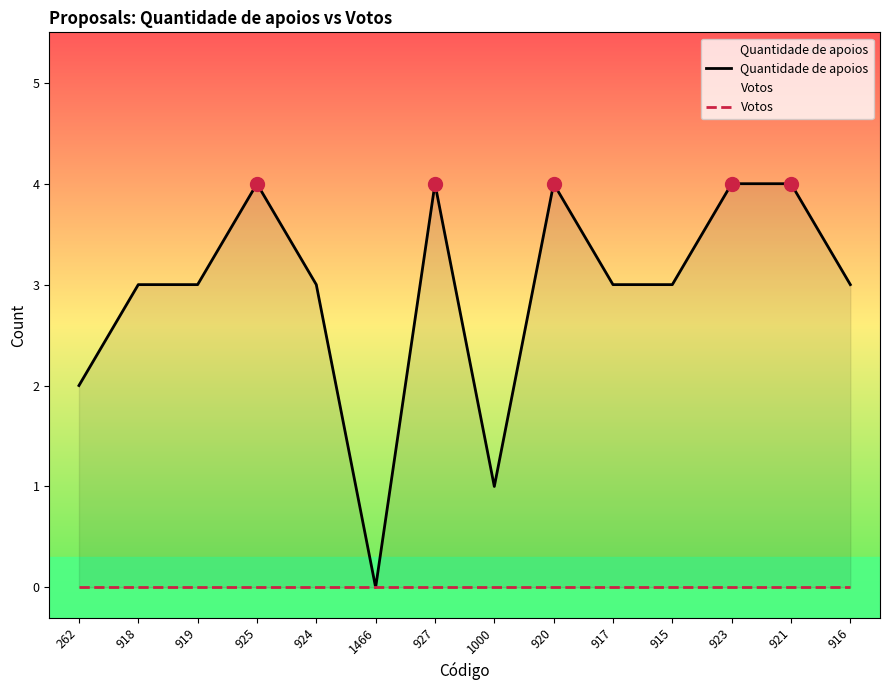

Rank the series at 918 from highest to lowest value.

Quantidade de apoios, Votos